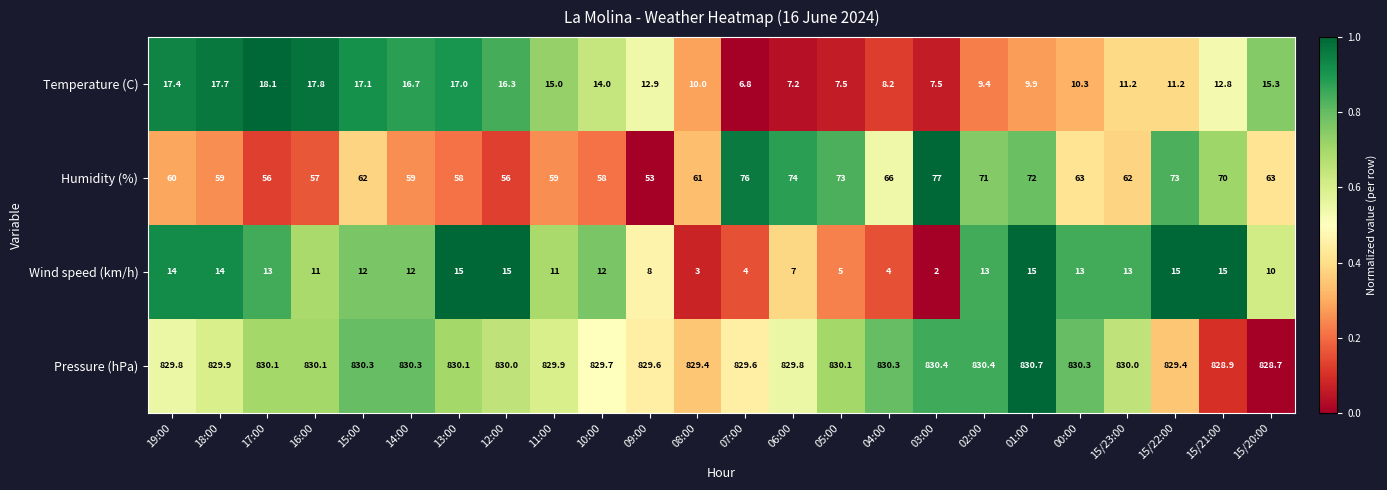

At how many categories does at least one series exceed 258?

24